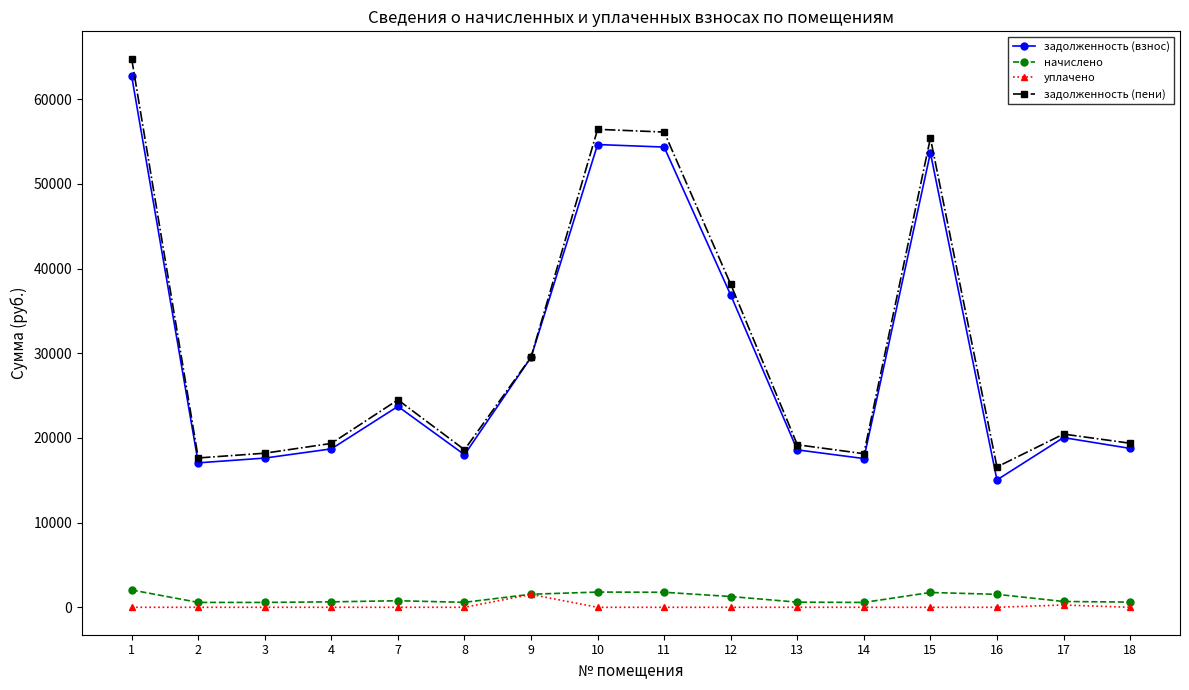

Where is задолженность (взнос) nearest to the value 38892?

12